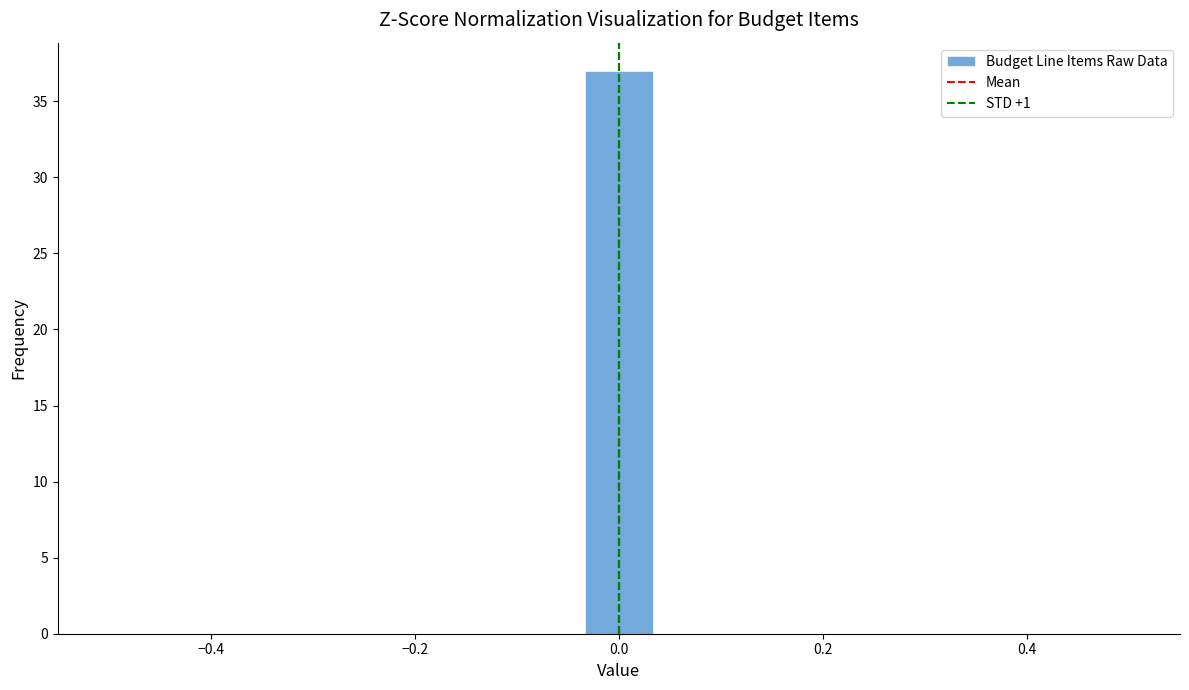

Read against the x-axis, roughly where is the centre of the tallest bar?

0.00